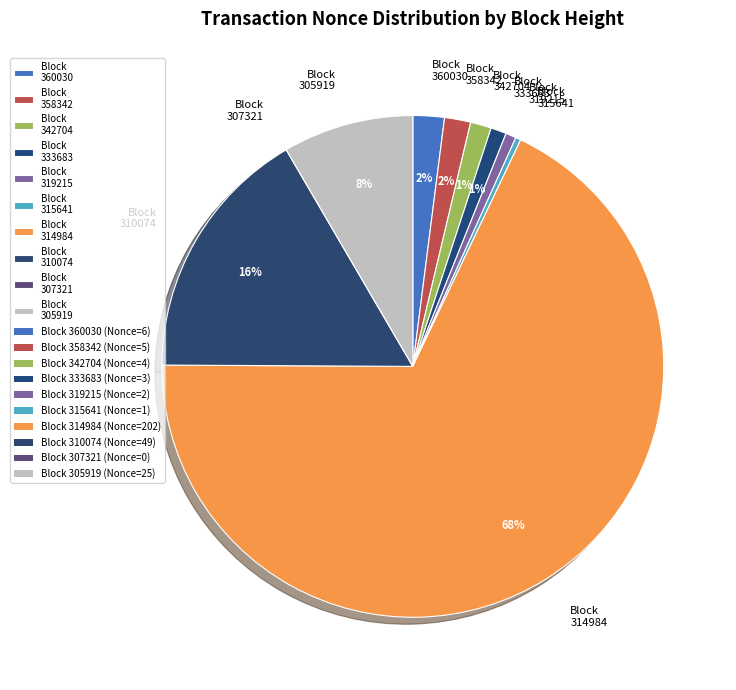

What percentage is the Block 319215 slice, to the nearest percent?

1%